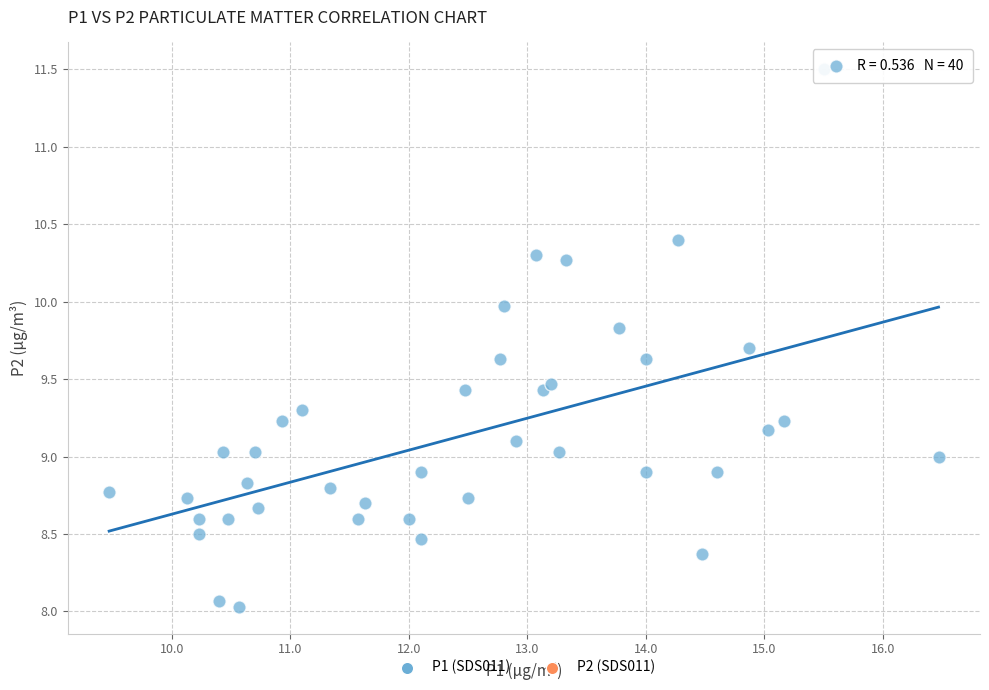

What is the range of X values (max minus min)?

7.0